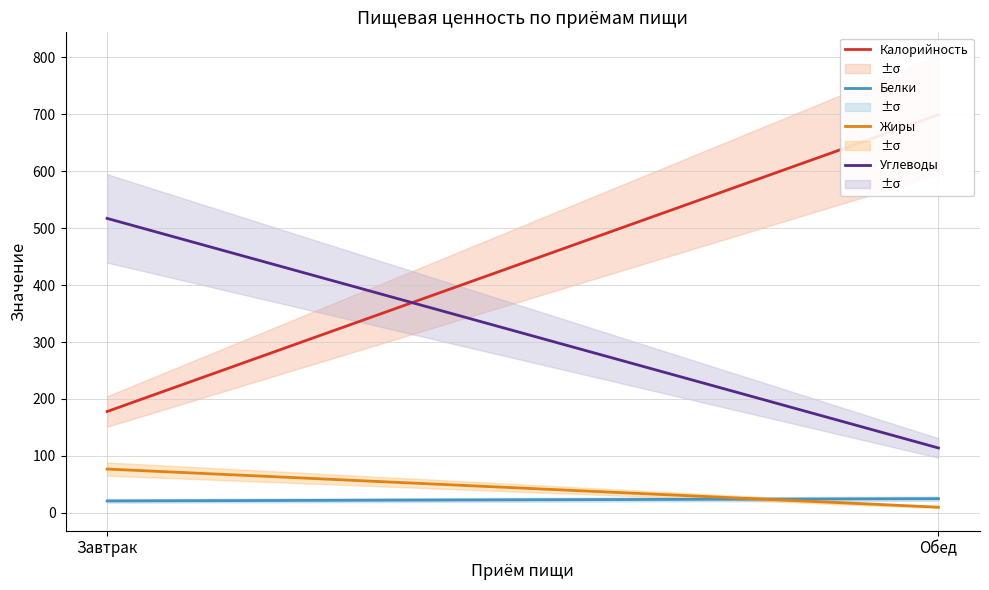

How many lines are shown in the chart?

4